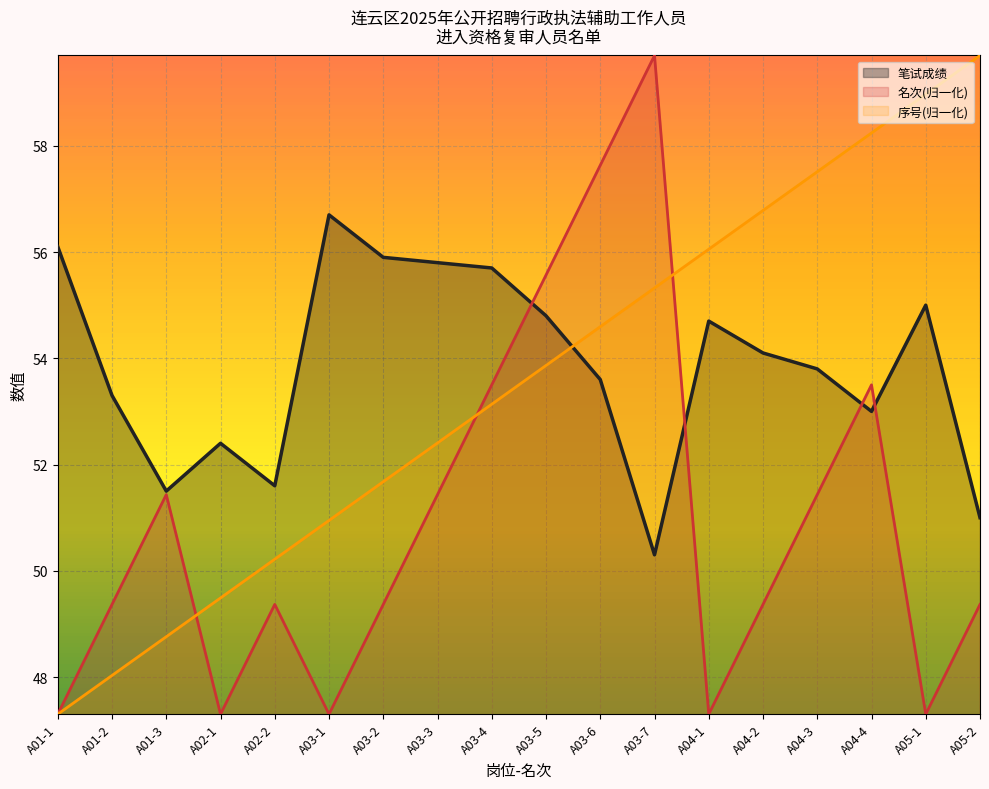

What is the difference between the second highest and minimum values in the 笔试成绩 series?

5.8